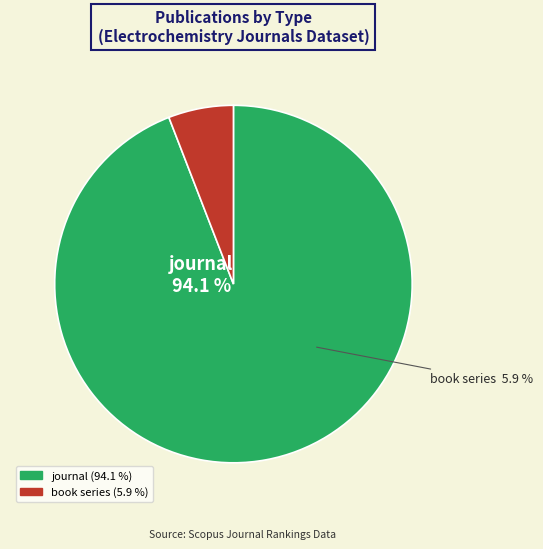

What is the ratio of the value at journal to the value at book series?

16.0